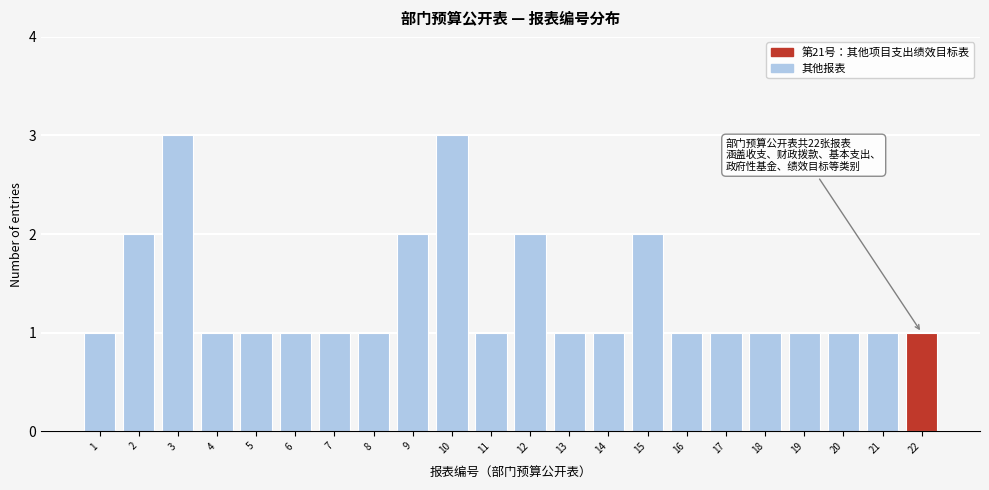

Reading left to right, transcribe all the data shown in this chart.

1=1	2=2	3=3	4=1	5=1	6=1	7=1	8=1	9=2	10=3	11=1	12=2	13=1	14=1	15=2	16=1	17=1	18=1	19=1	20=1	21=1	22=1